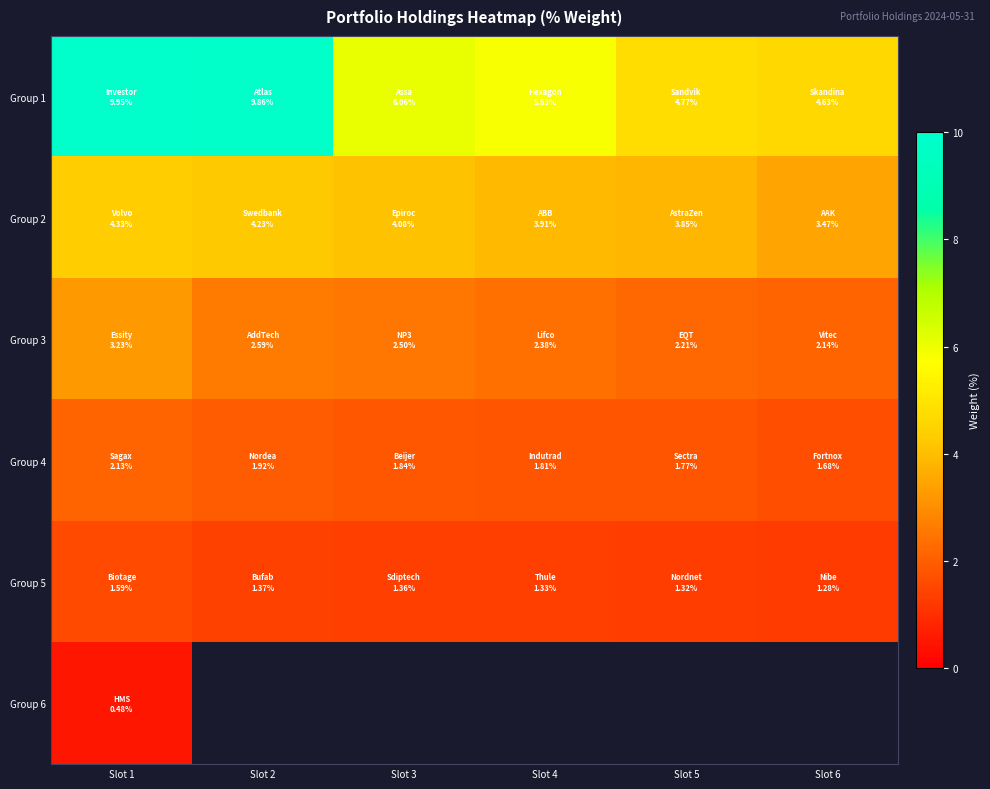

The Group 2 series shows 4.3 at Slot 1. True or false?

True